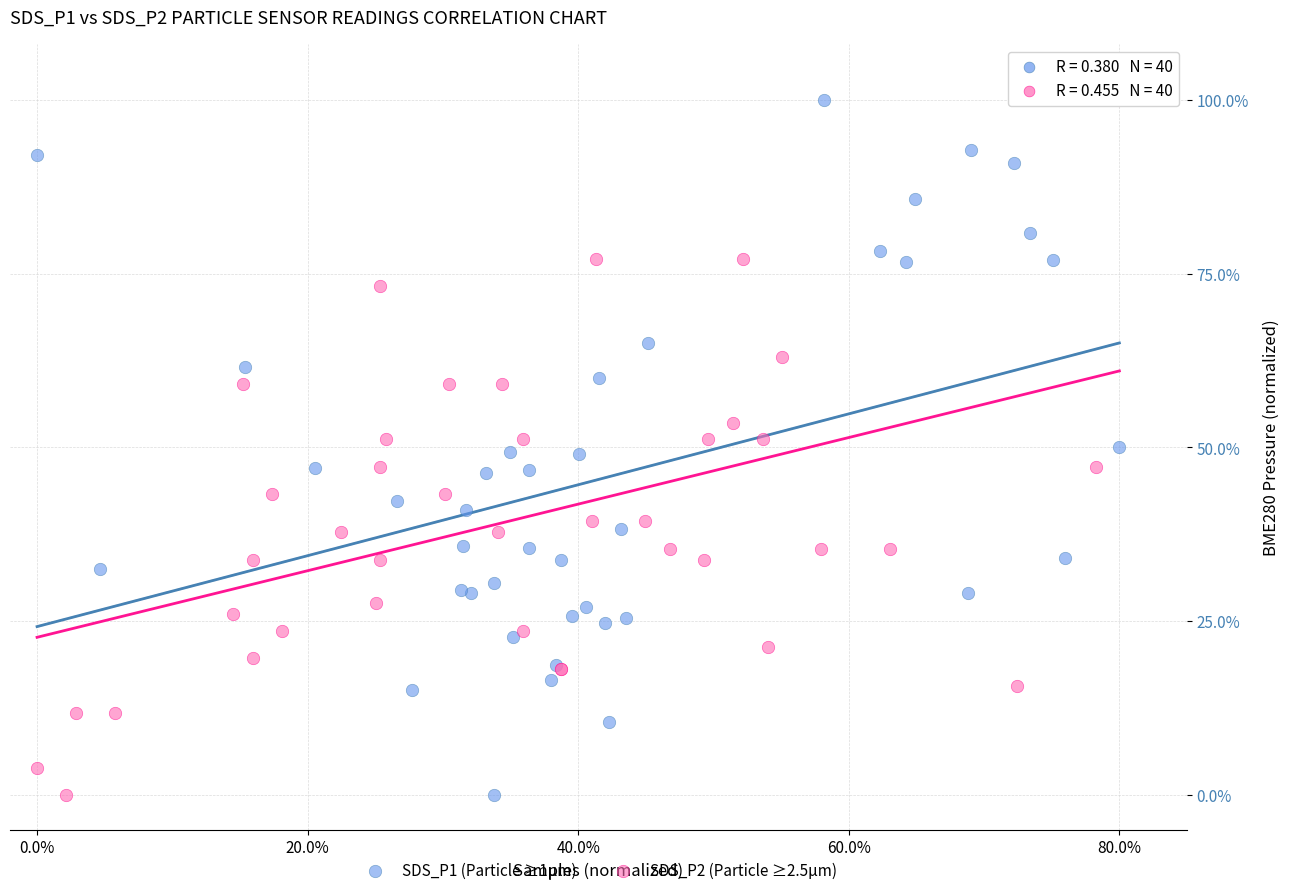

What are all the series names shown in the legend?

SDS_P1 (Particle ≥1µm), SDS_P2 (Particle ≥2.5µm)